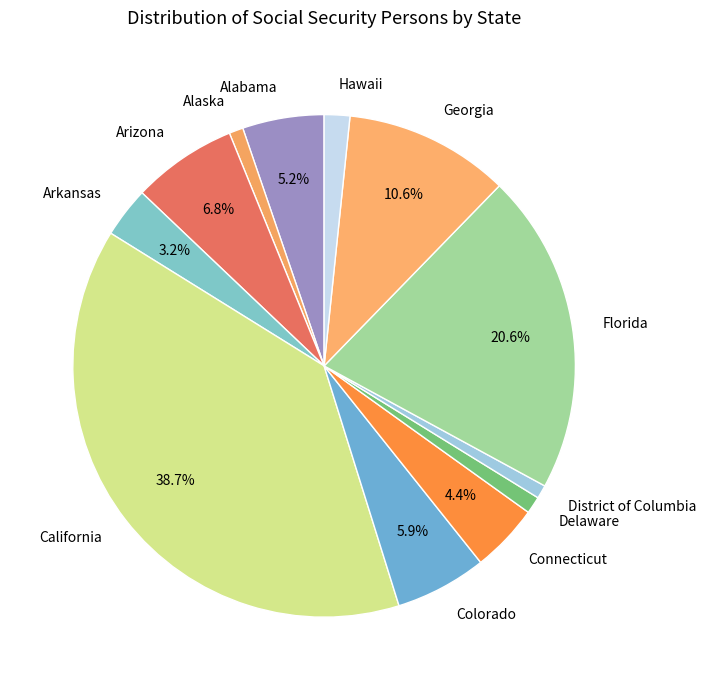

What is the largest slice in the pie chart?

California